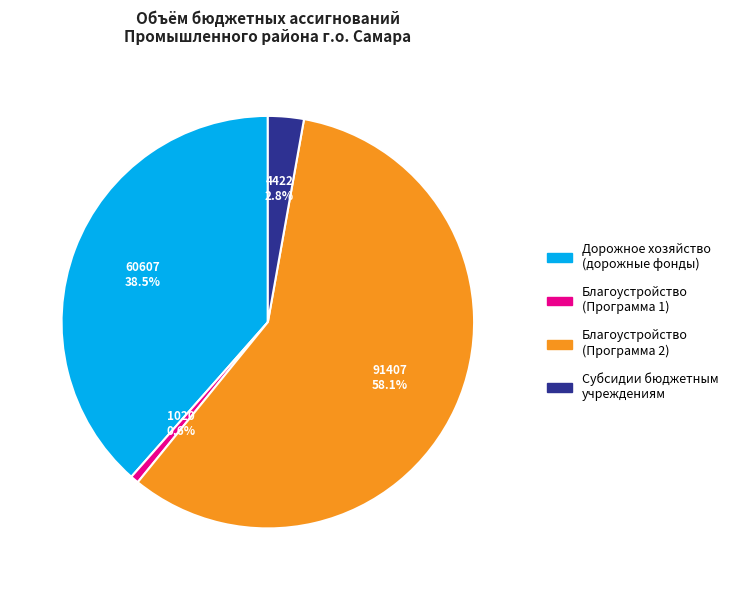

Rank the categories by value from lowest to highest.

Благоустройство (Программа 1), Субсидии бюджетным учреждениям, Дорожное хозяйство (дорожные фонды), Благоустройство (Программа 2)